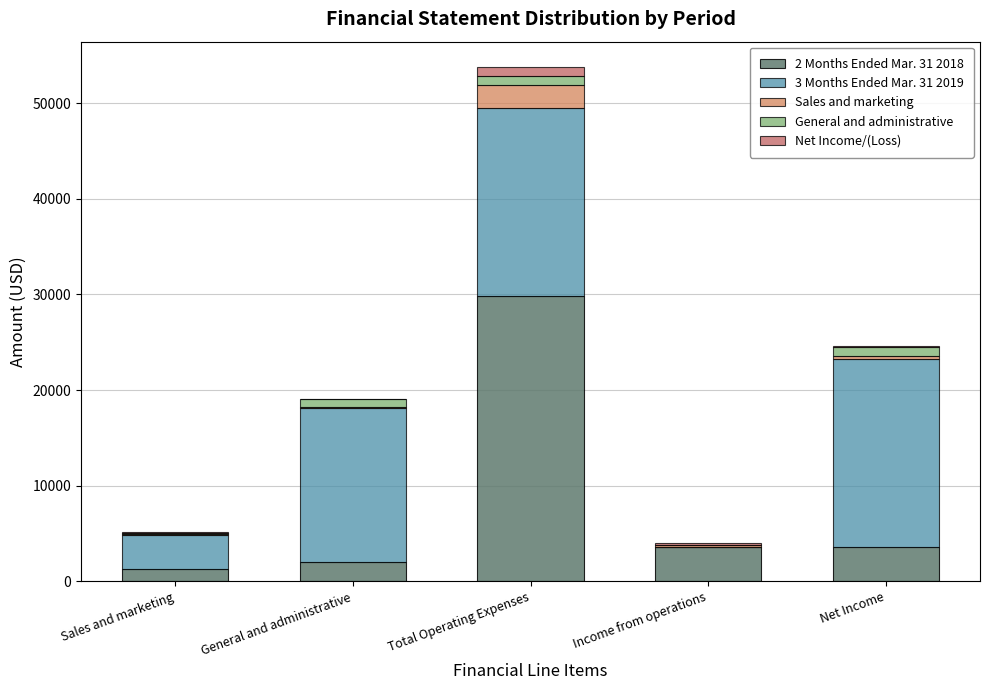

Reading left to right, list the values for the 2 Months Ended Mar. 31 2018 series.

Sales and marketing=1247	General and administrative=2018	Total Operating Expenses=29815	Income from operations=3570	Net Income=3570